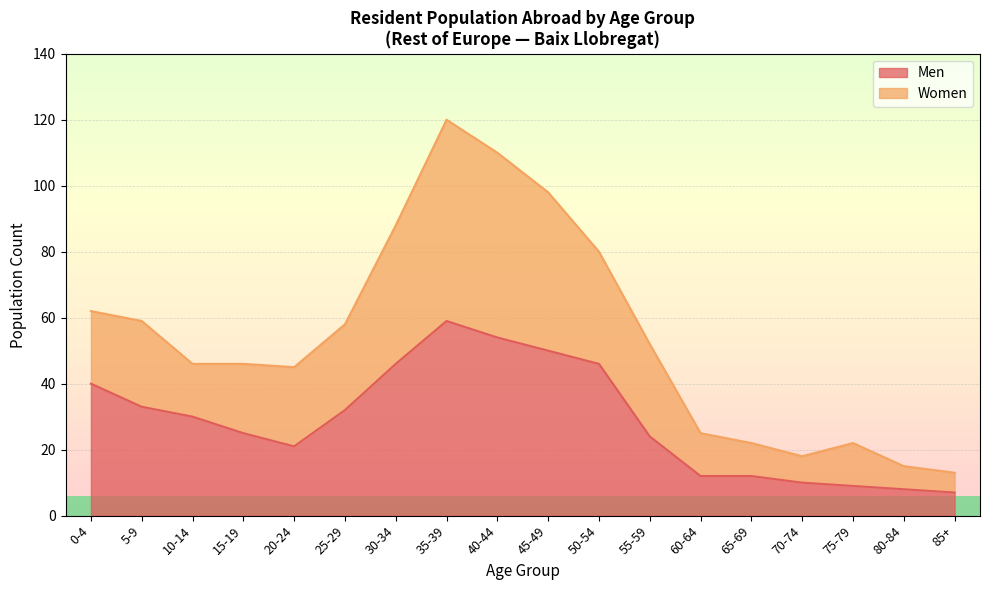

Which category has the lowest value in the Men series?

85+